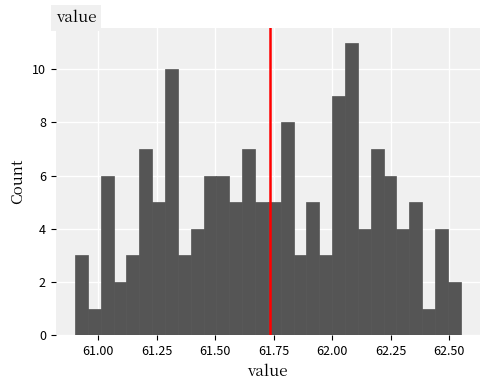

Around what value on the x-axis is the tallest bar? Give the approximate position of its centre, as read against the axis.

62.10